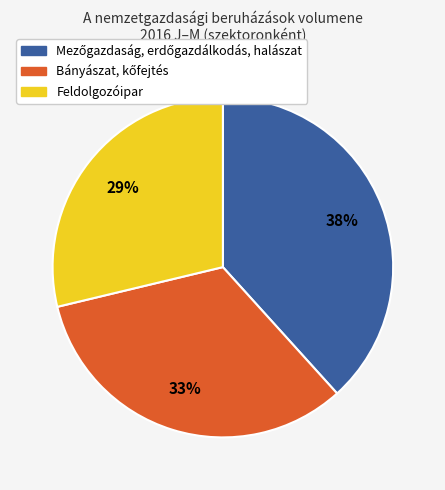

True or false: Feldolgozóipar accounts for 35% of the total.

False